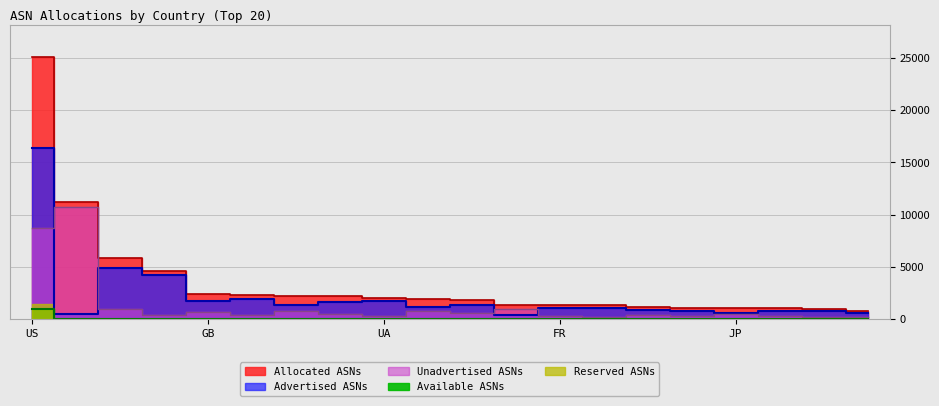

What is the total value across all series at CN?

2642